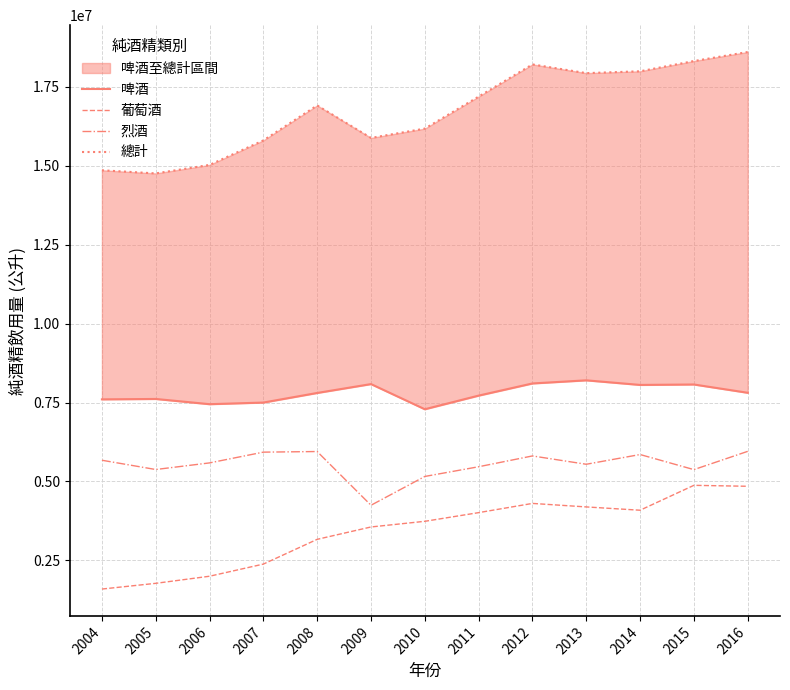

What is the approximate value of 啤酒 at 2005?

7612576.0